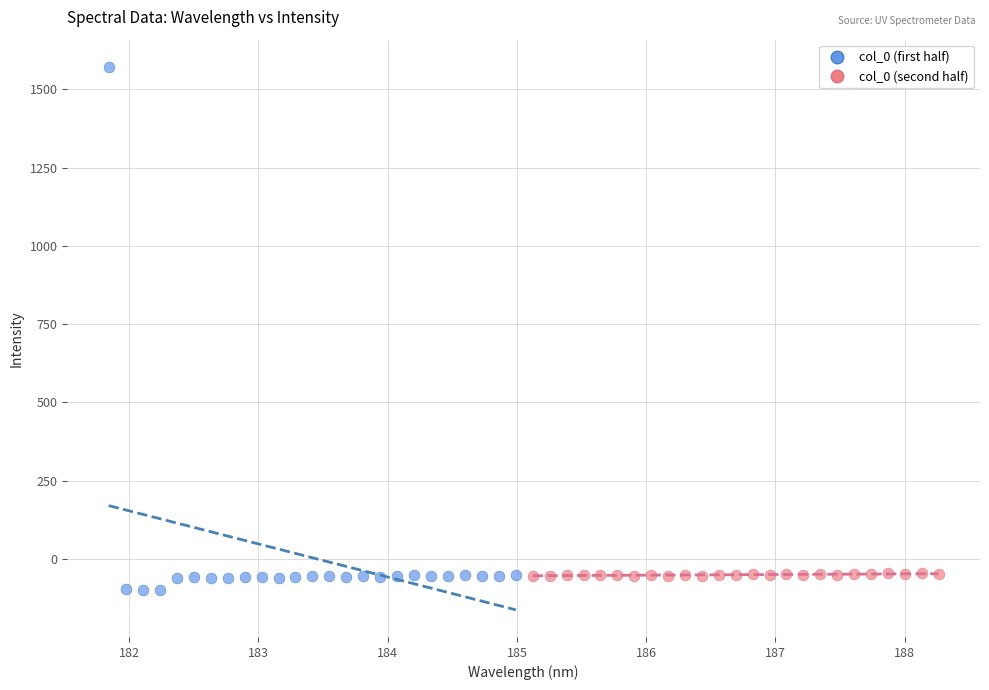

Which series has the largest Y range (max minus min)?

col_0 (first half)